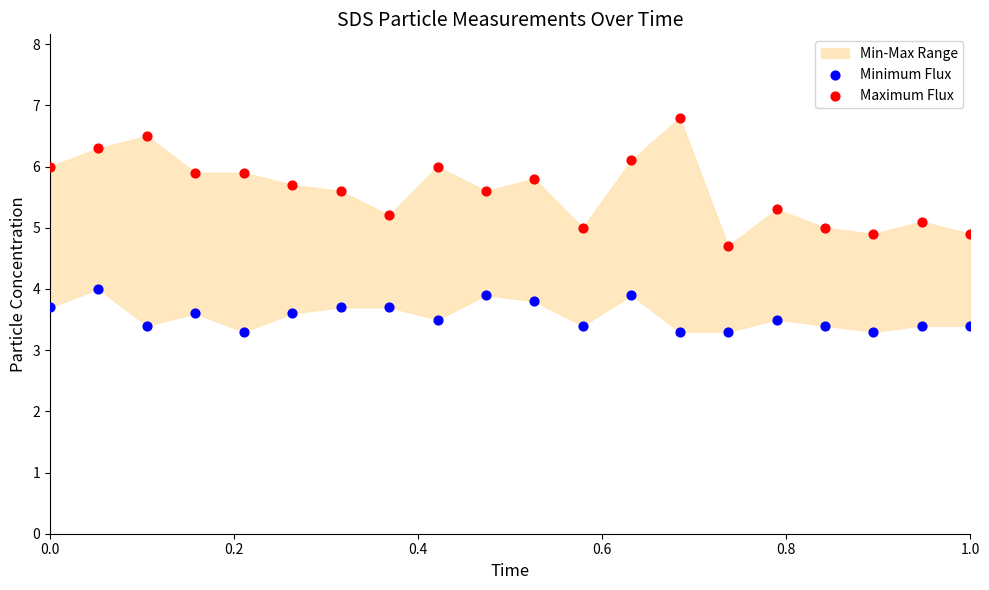

Which series contains the lowest Y value?

Minimum Flux